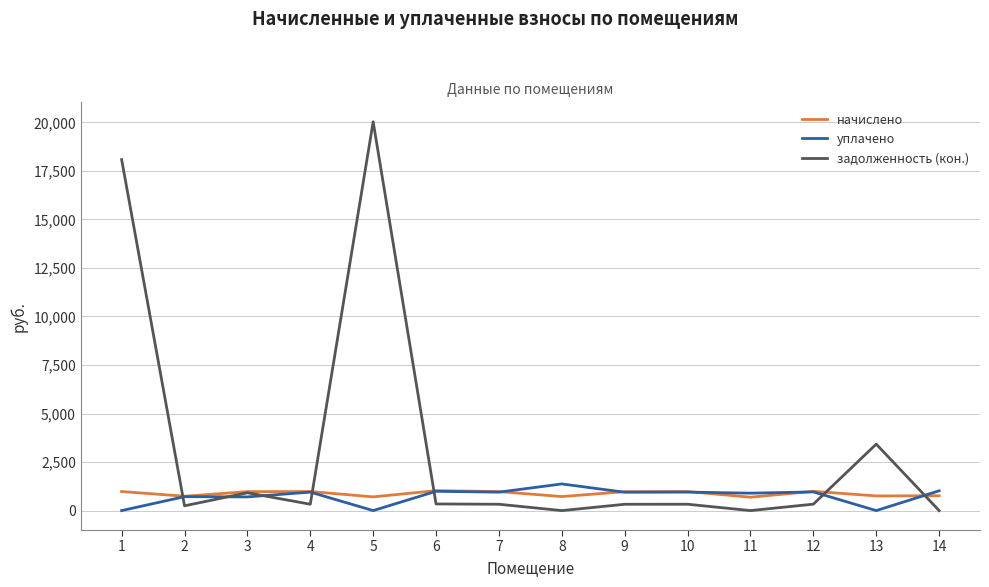

Which series has the largest total across all categories?

задолженность (кон.)